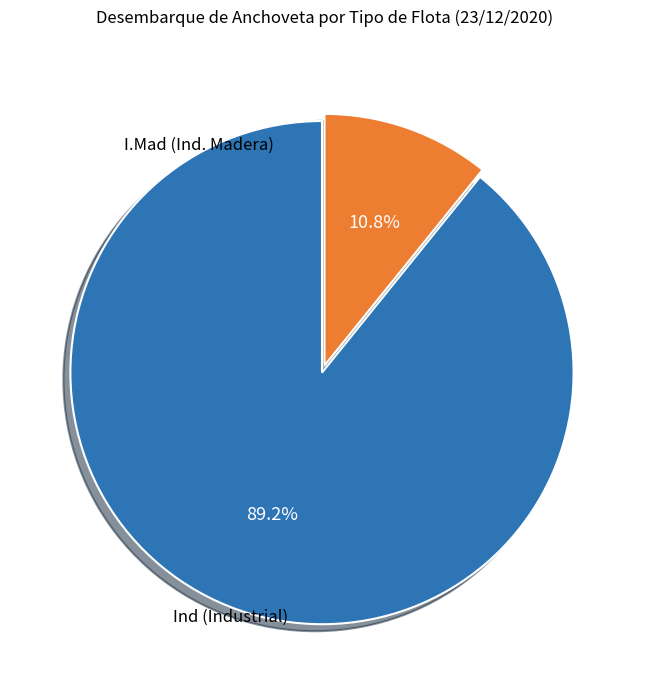

Does any single category account for the majority?

Yes